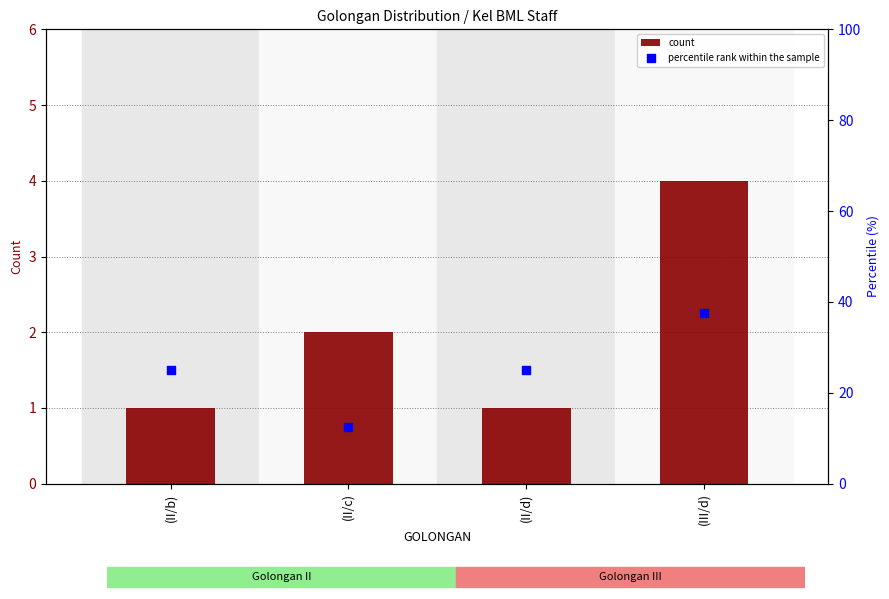

What is the total value across all series at (II/c)?

14.5